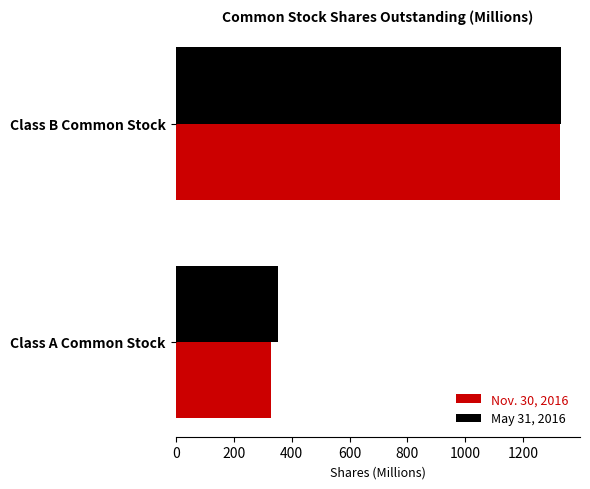

Which series has the widest spread of values?

Nov. 30, 2016